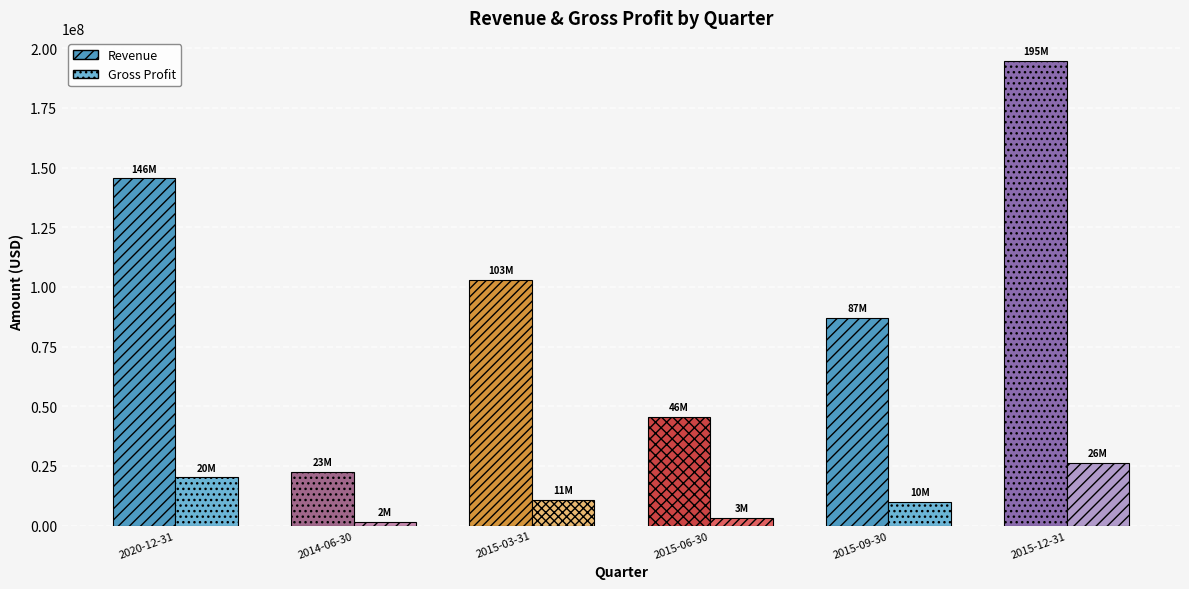

Which series changed the most between 2014-06-30 and 2015-12-31?

Revenue